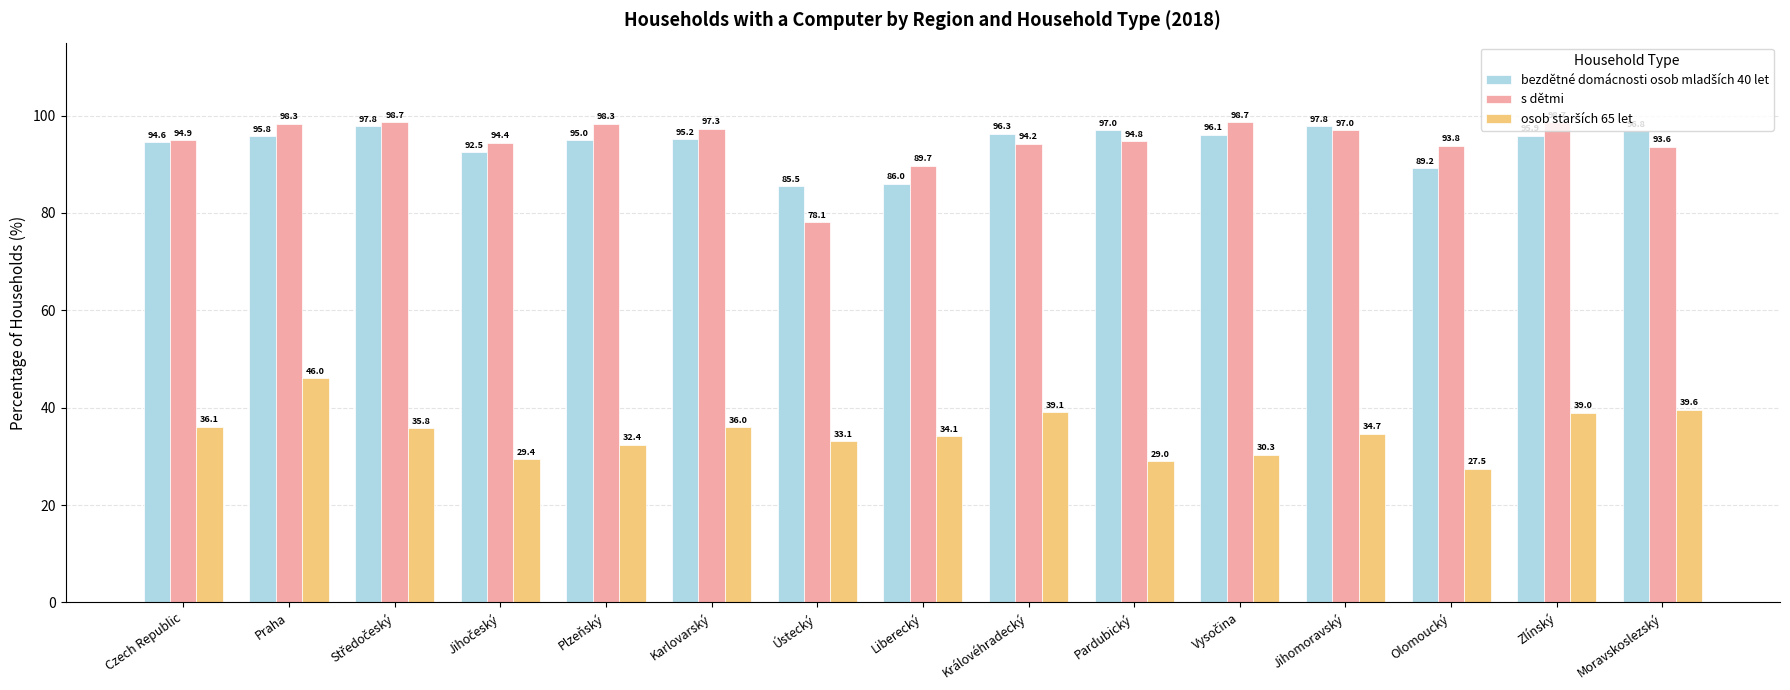

What position from the right is Jihomoravský?

4